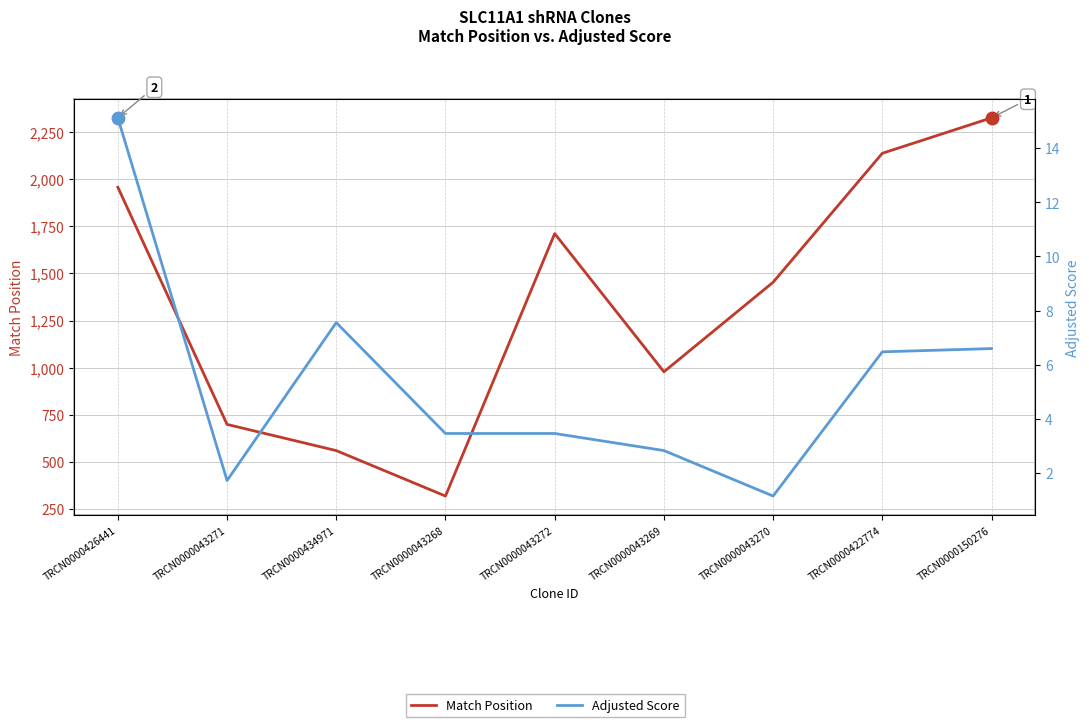

Rank the categories by Adjusted Score value from lowest to highest.

TRCN0000043270, TRCN0000043271, TRCN0000043269, TRCN0000043268, TRCN0000043272, TRCN0000422774, TRCN0000150276, TRCN0000434971, TRCN0000426441